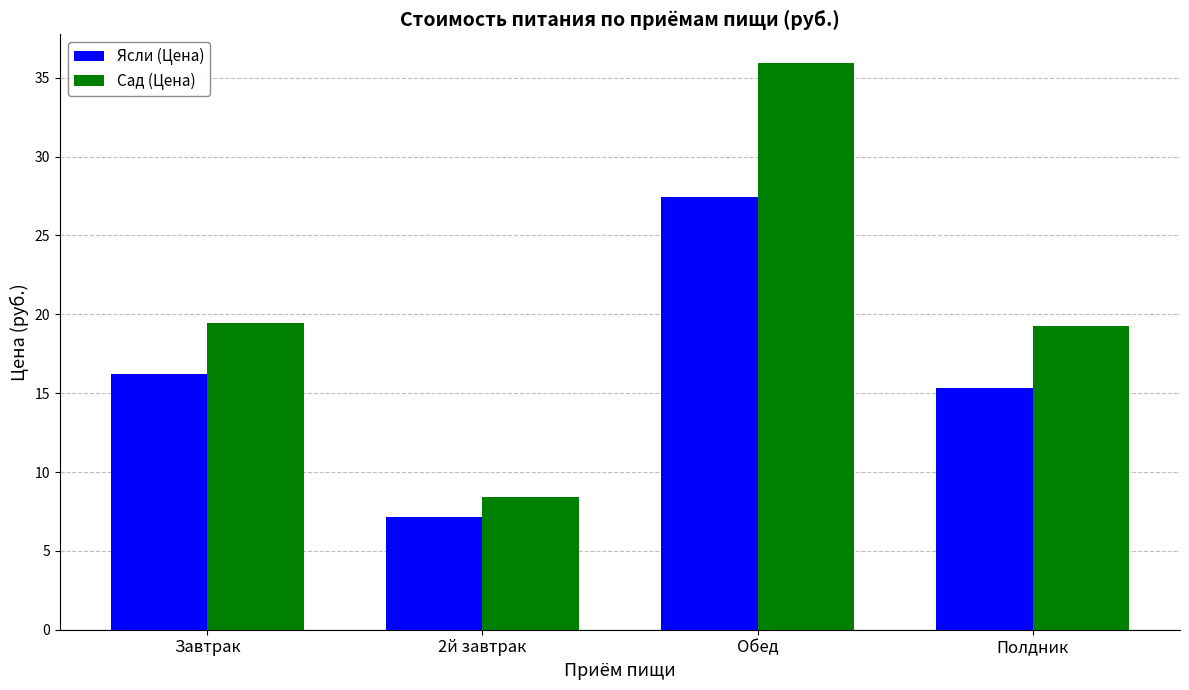

Rank the series at 2й завтрак from highest to lowest value.

Сад (Цена), Ясли (Цена)